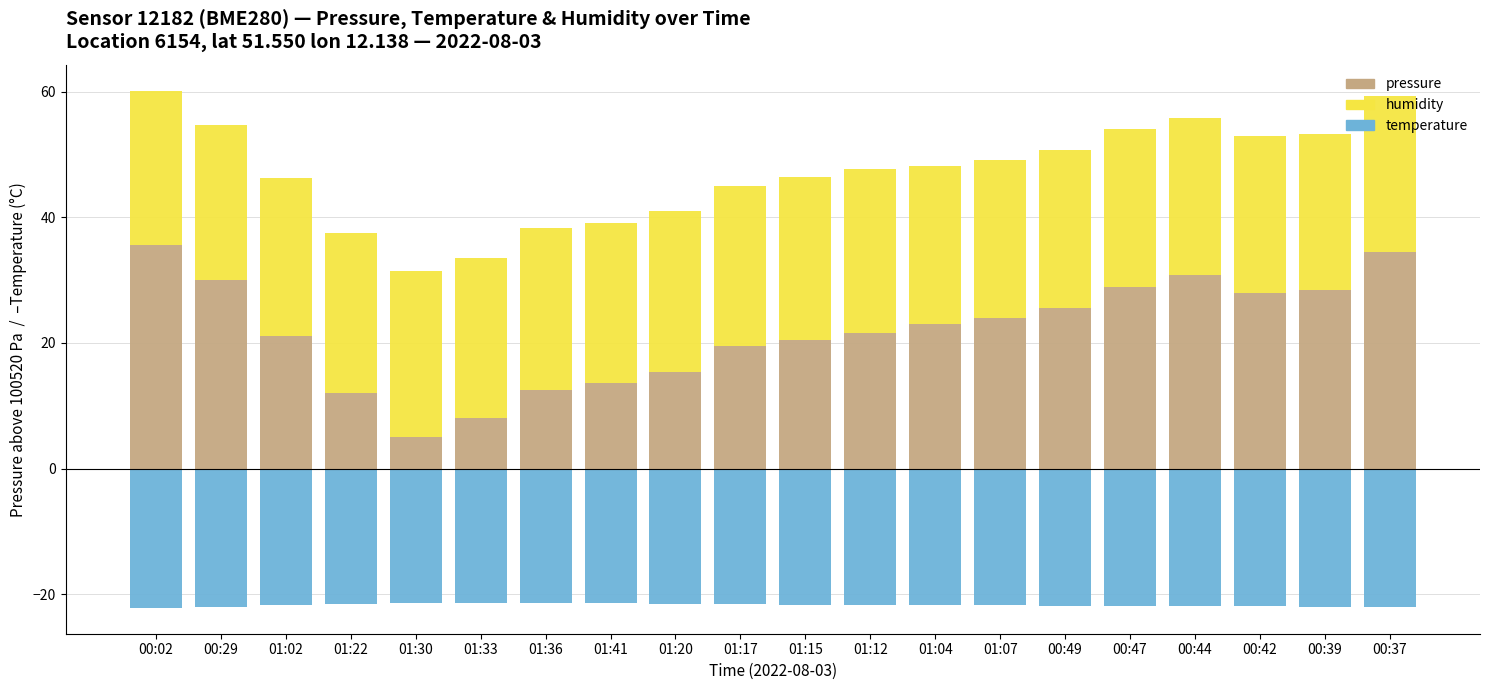

What position from the left is 00:44?

17